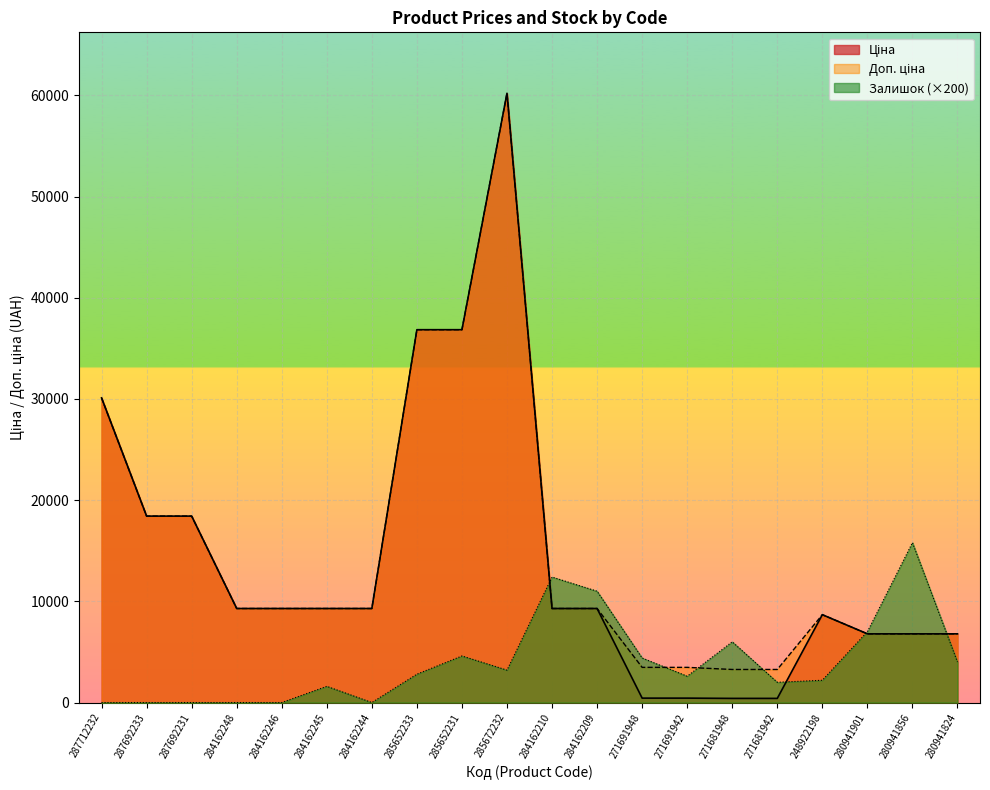

How many values in Залишок are above zero?

14